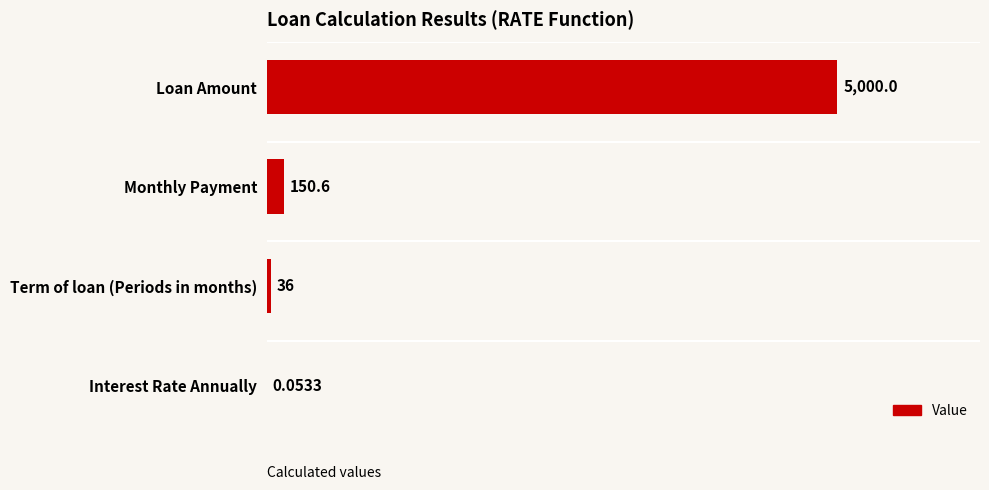

What is the average value?

1296.7